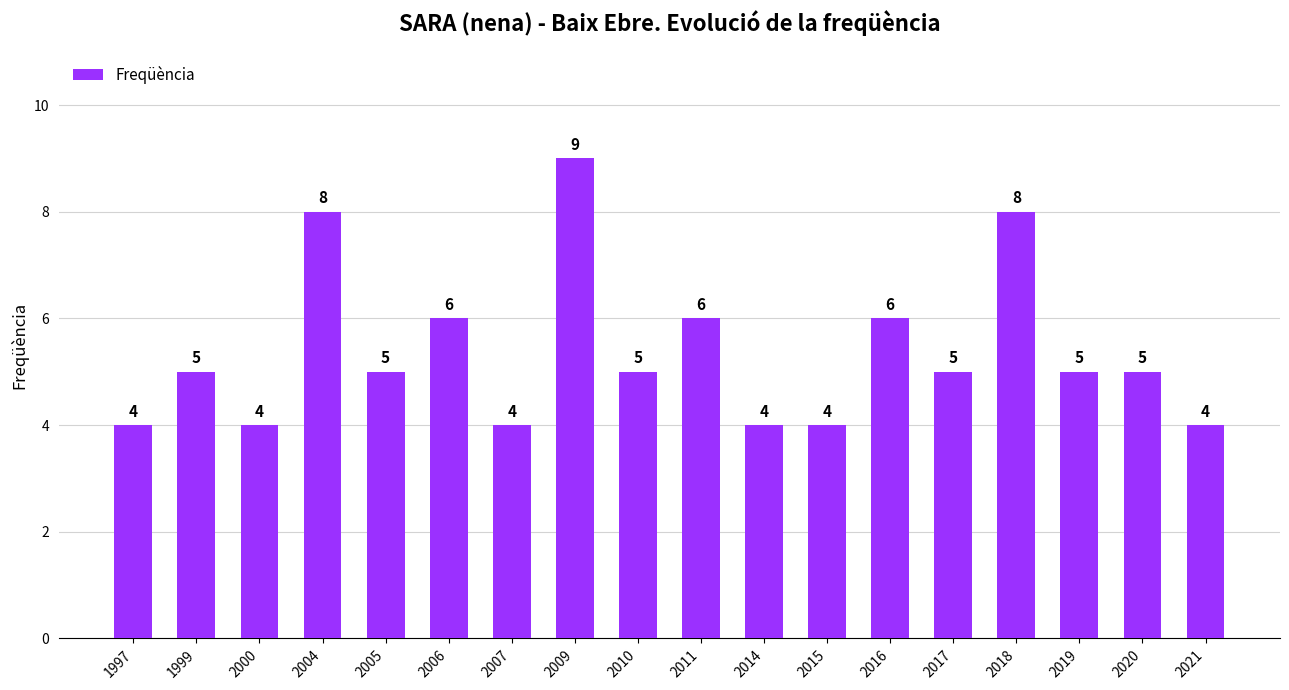

The value at 1999 is 5. True or false?

True